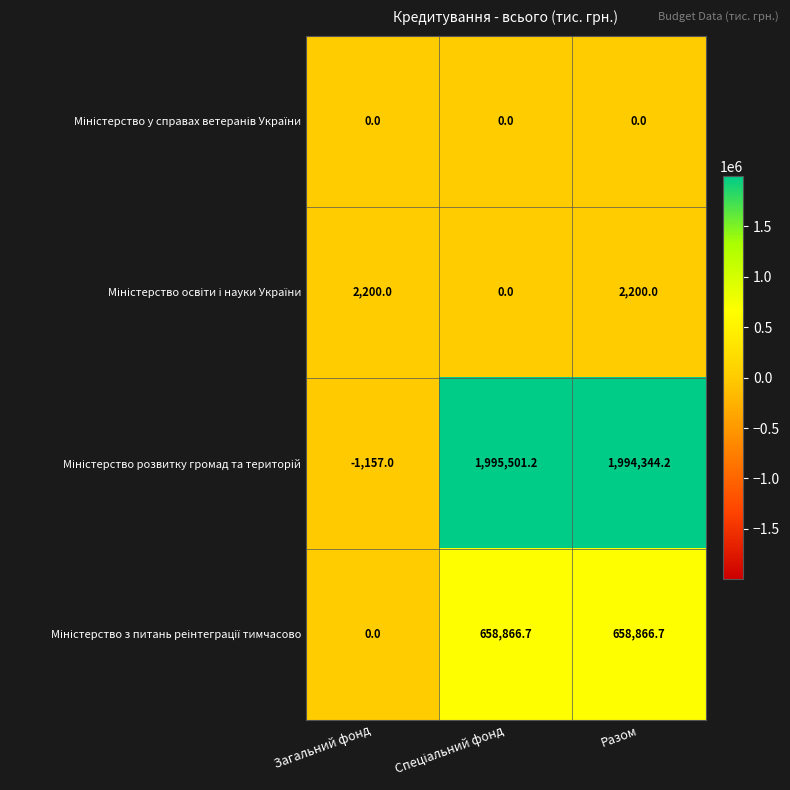

At which category is the sum across all series the highest?

Разом